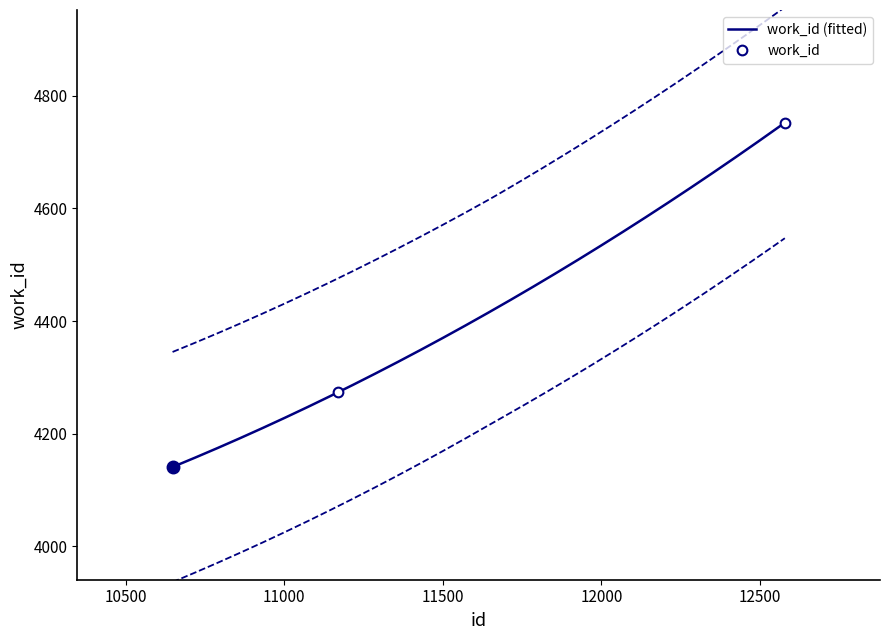

The value at 11171 is 6102. True or false?

False